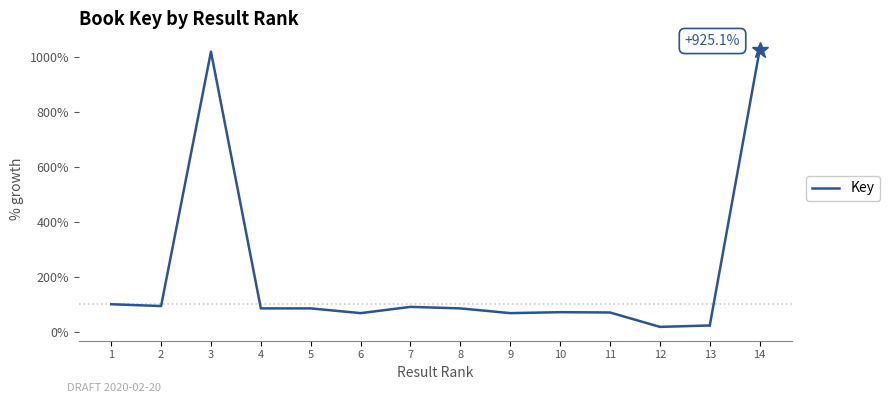

At which label does the data first exceed 84?

1